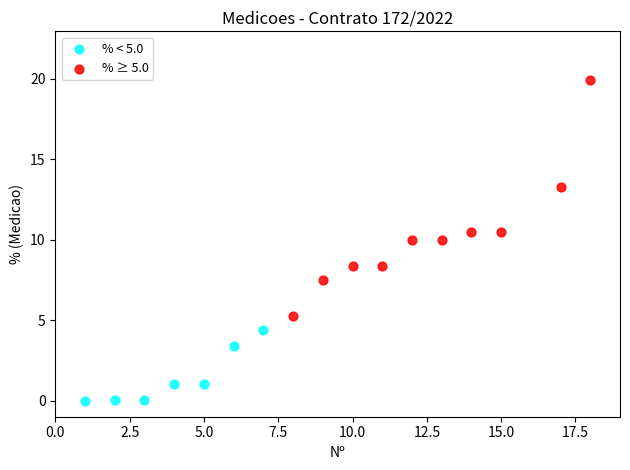

What are all the series names shown in the legend?

% < 5.0, % ≥ 5.0